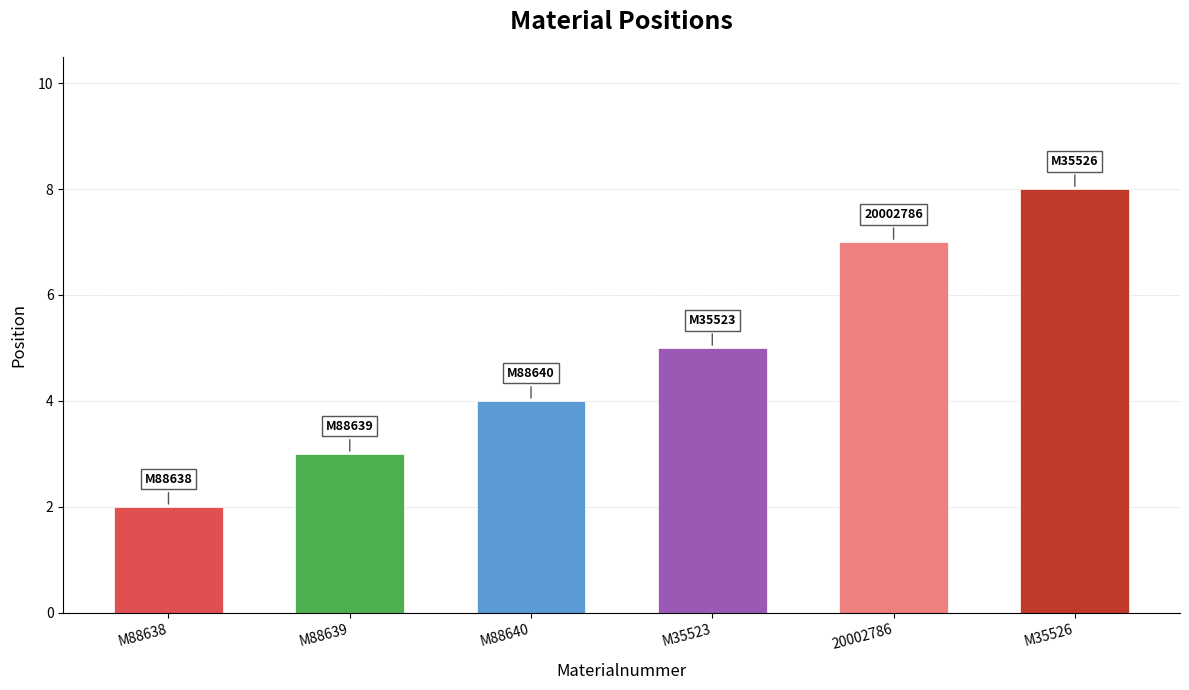

What is the difference between the second highest and minimum values?

5